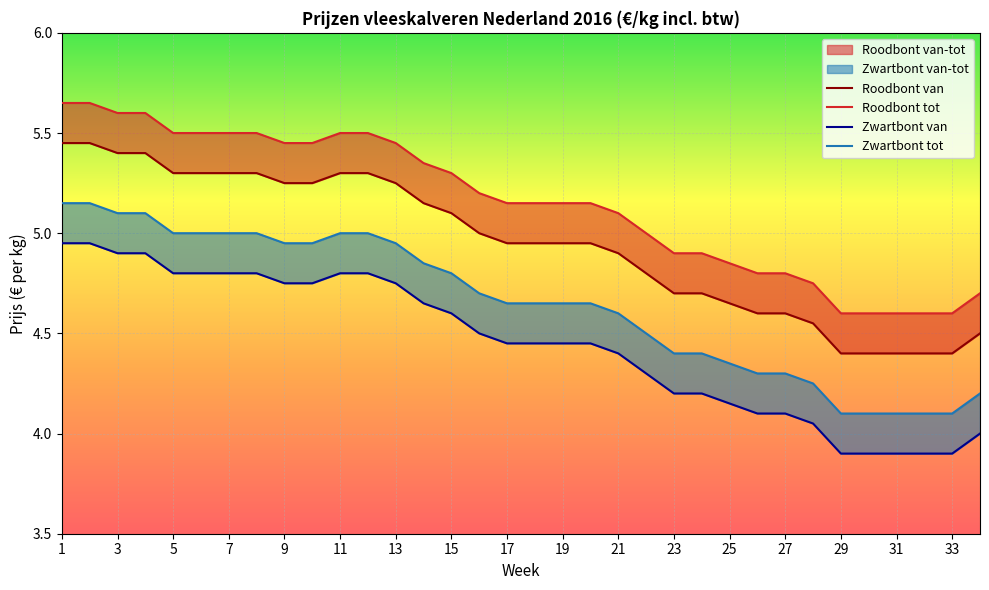

True or false: Zwartbont tot and Roodbont van cross at least once.

False